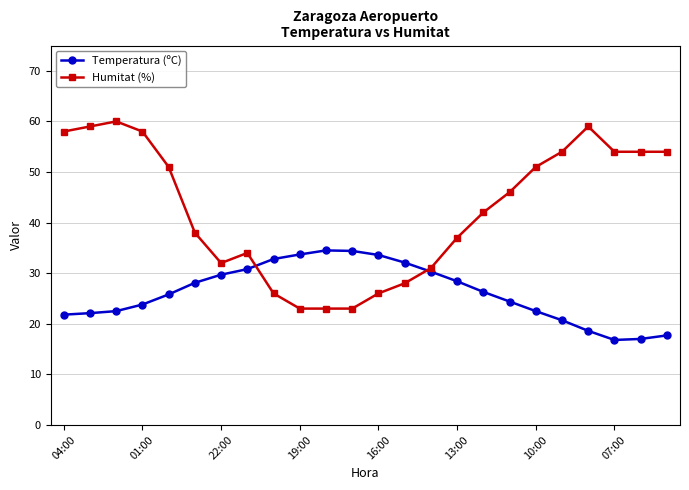

How many data points in Humitat (%) are less than 46?

12